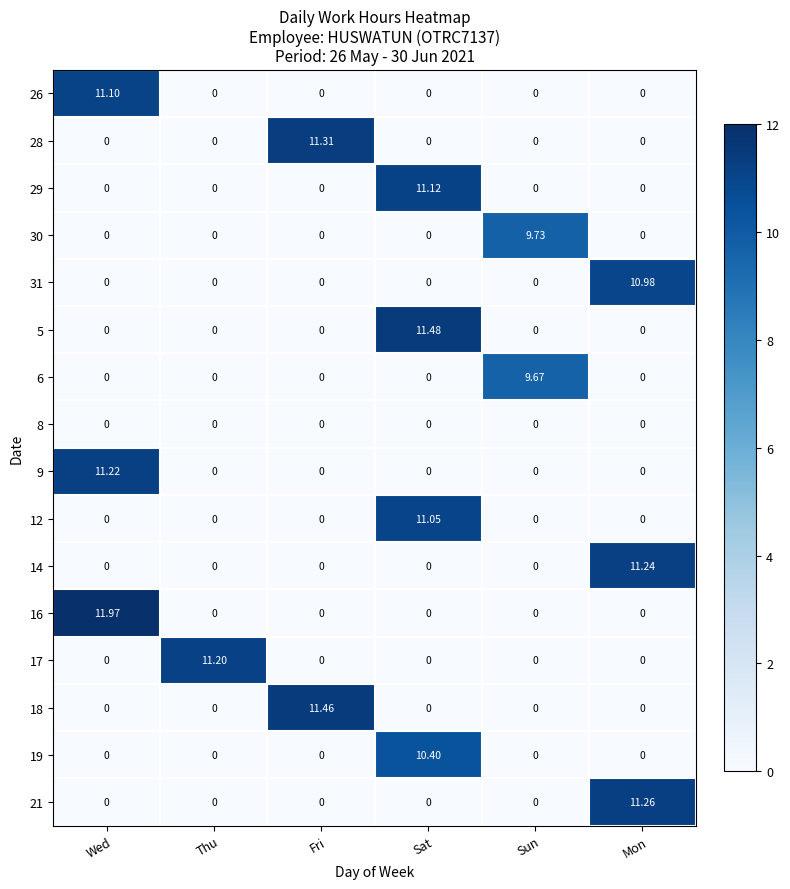

At which category does the chart reach its peak across all series?

Wed